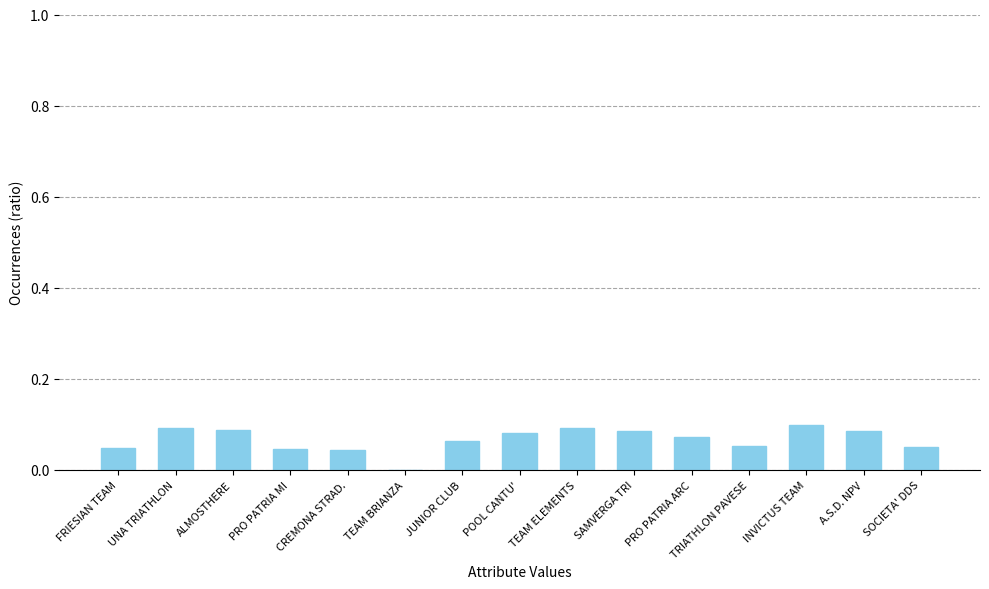

Between SOCIETA' DDS and ALMOSTHERE, which is larger?

ALMOSTHERE